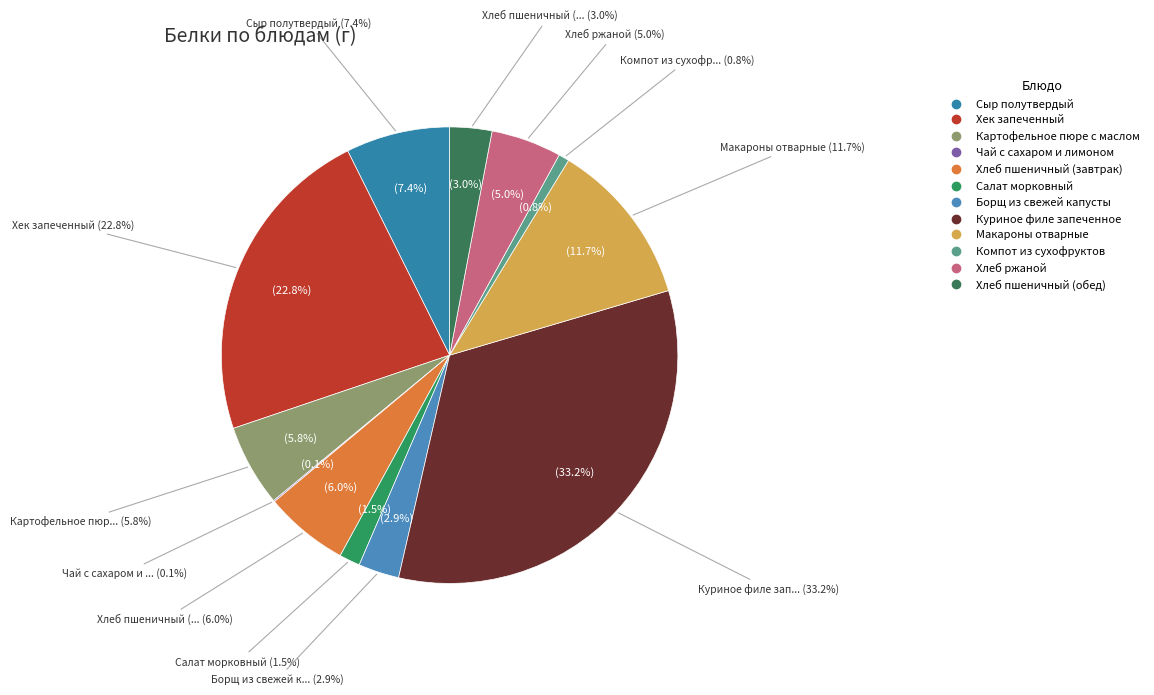

How many segments does this pie chart have?

12